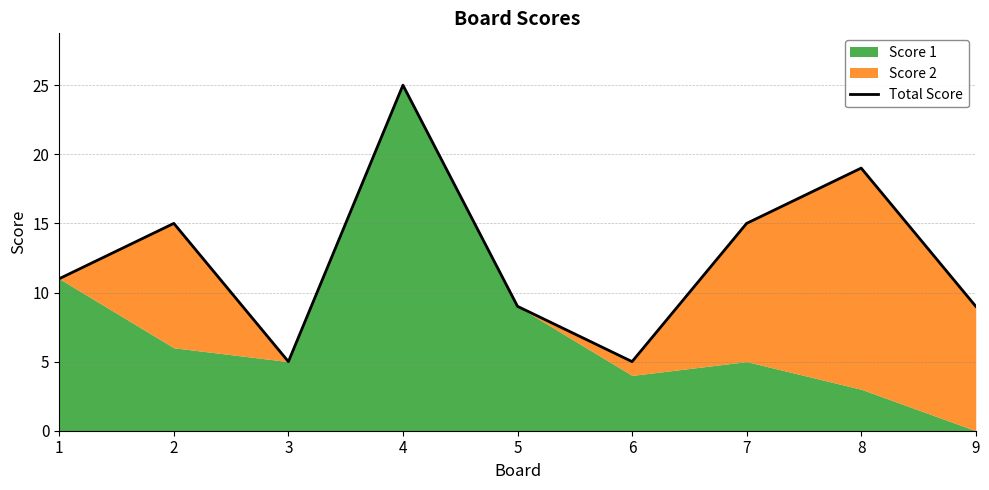

How many lines are shown in the chart?

1